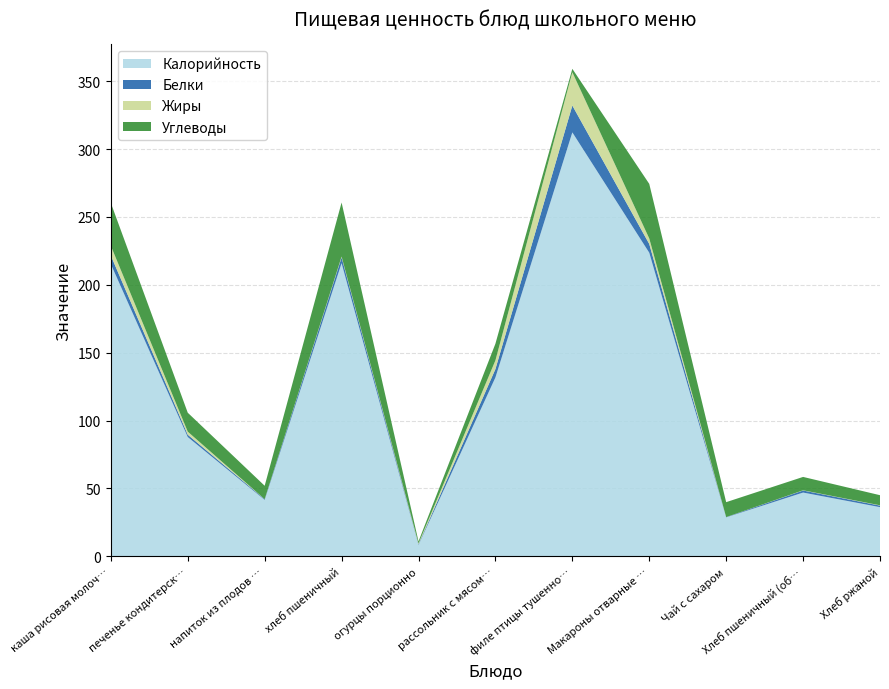

Reading left to right, transcribe all the data shown in this chart.

Калорийность: 215.2	87.9	41.6	216.0	8.4	131.8	312.3	223.7	28.7	47.0	36.3
Белки: 6.3	1.7	0.5	4.2	0.5	6.2	19.8	6.5	0.2	1.5	1.1
Жиры: 7.2	2.3	0.0	0.6	0.6	6.4	24.5	4.0	0.0	0.2	0.2
Углеводы: 31.6	13.9	9.9	39.8	1.6	12.3	2.5	40.2	11.0	9.8	7.4